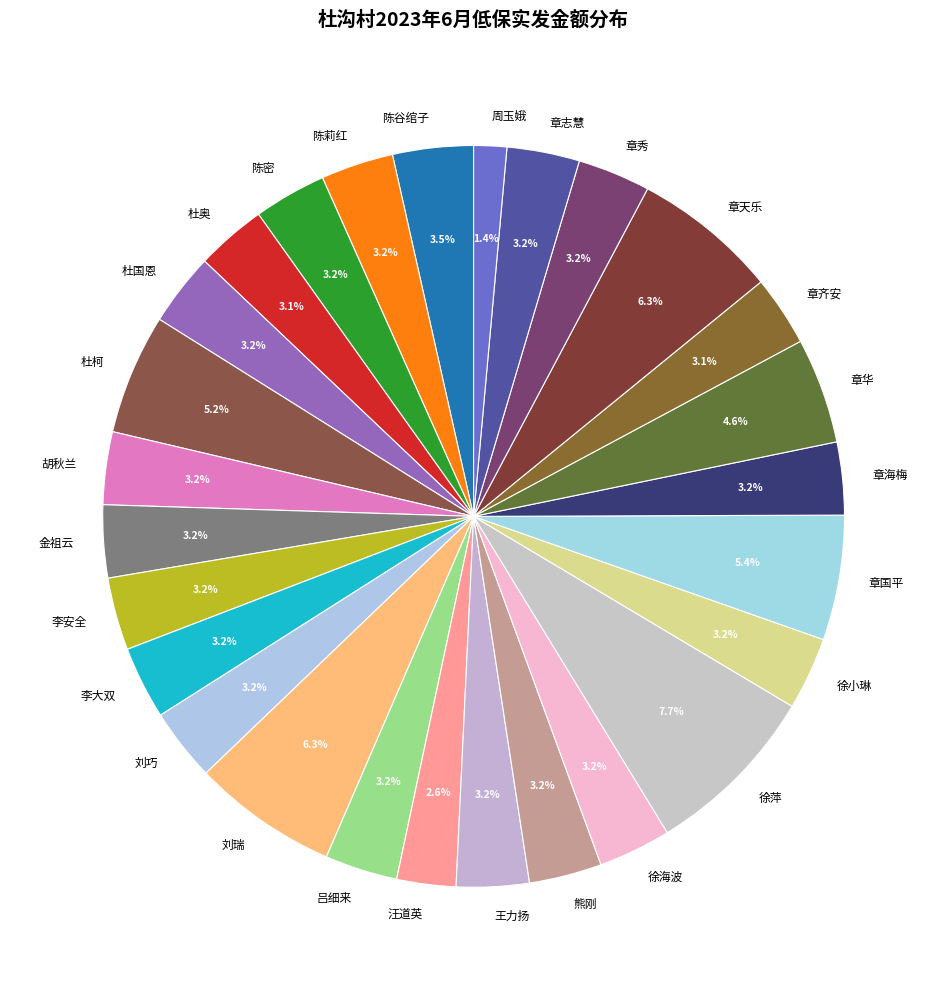

Which has a higher value, 汪道英 or 徐小琳?

徐小琳